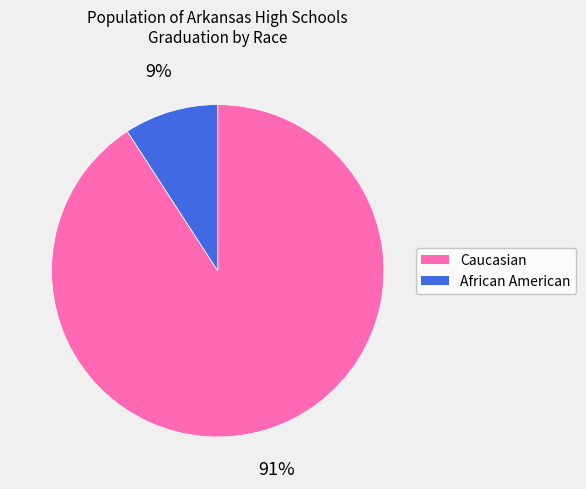

Is there a majority slice in this chart?

Yes